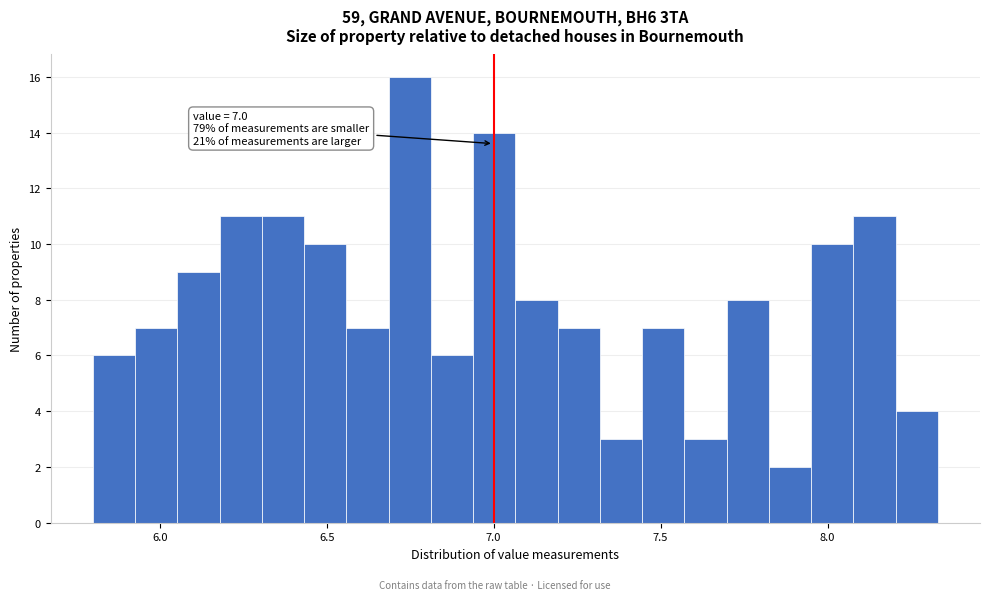

Read against the x-axis, roughly where is the centre of the tallest bar?

6.75